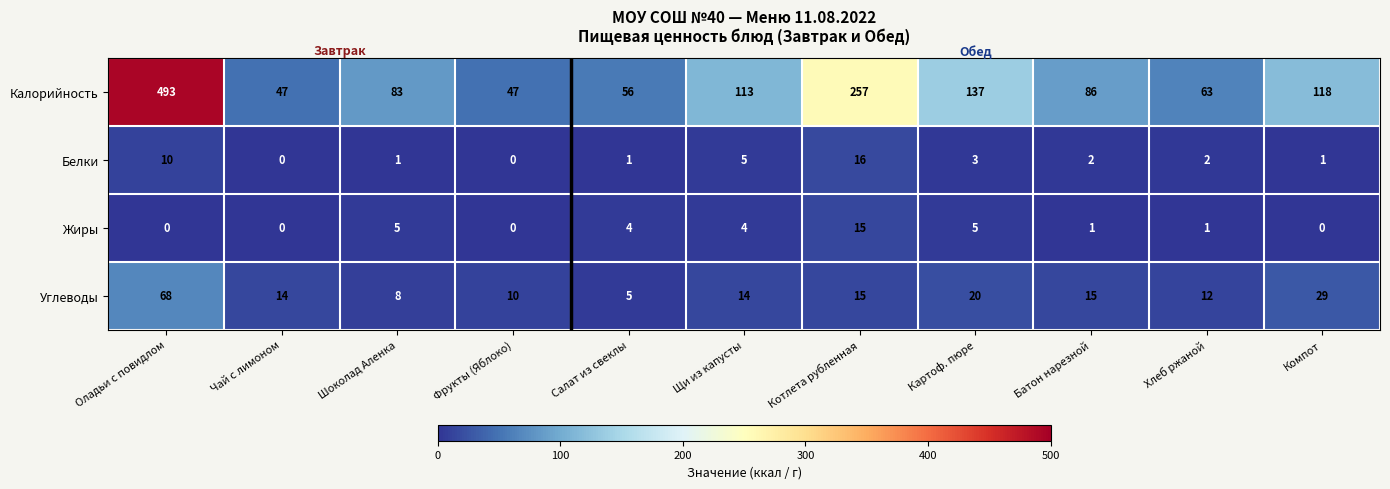

At how many categories does at least one series exceed 30?

11